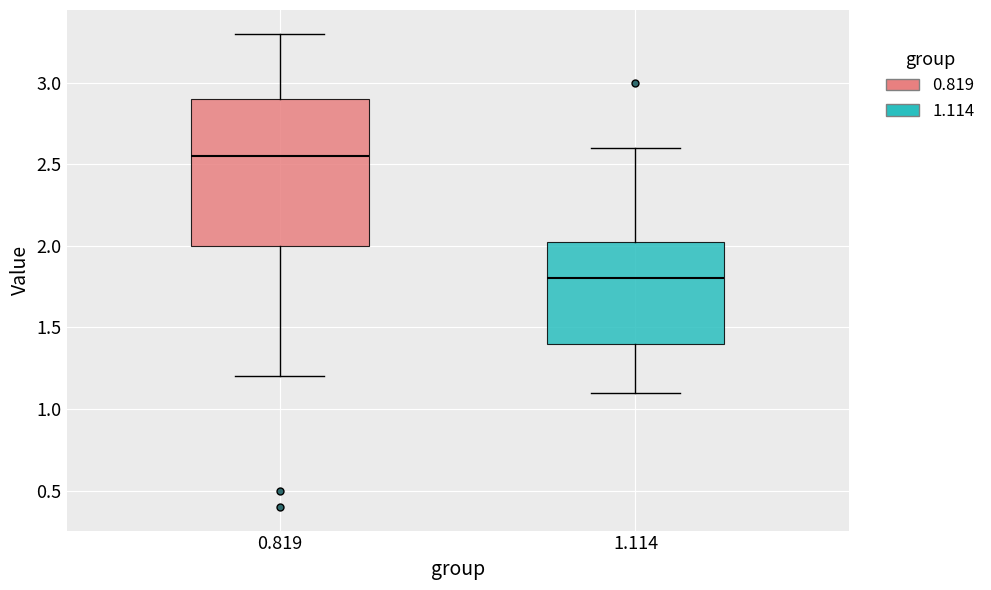

Which box is the tallest, from its lower edge to its upper edge?

0.819